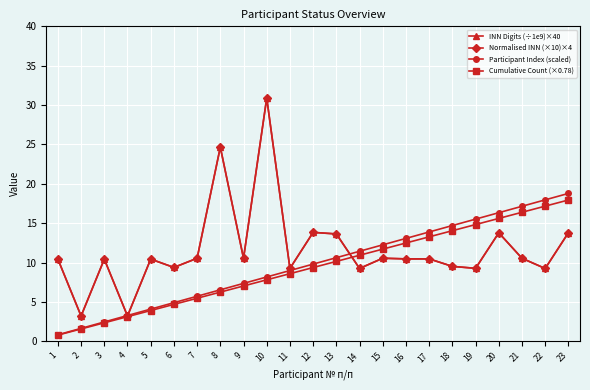

Does the chart have visible grid lines?

Yes